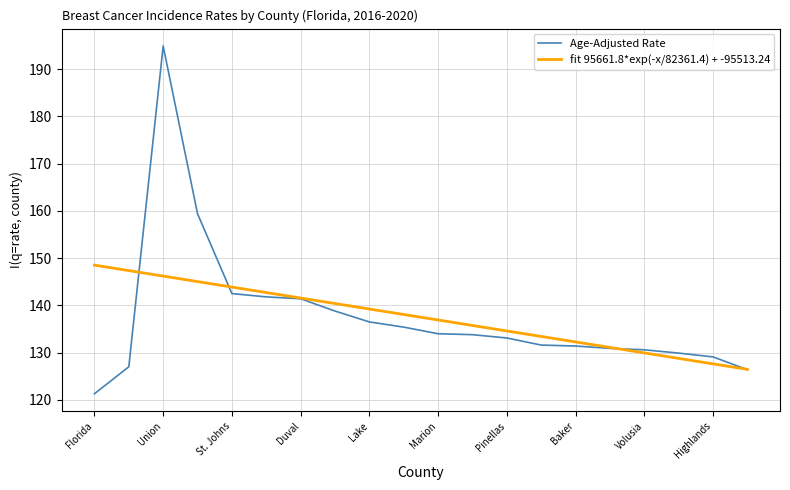

What is the maximum value shown in the chart?

194.9